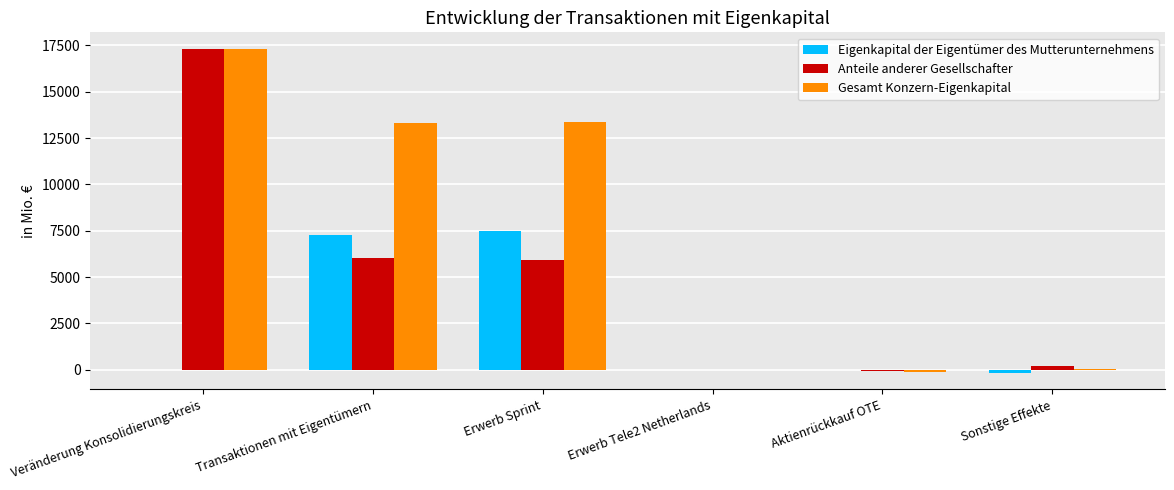

Is it true that Gesamt Konzern-Eigenkapital equals 3098 at Erwerb Sprint?

False